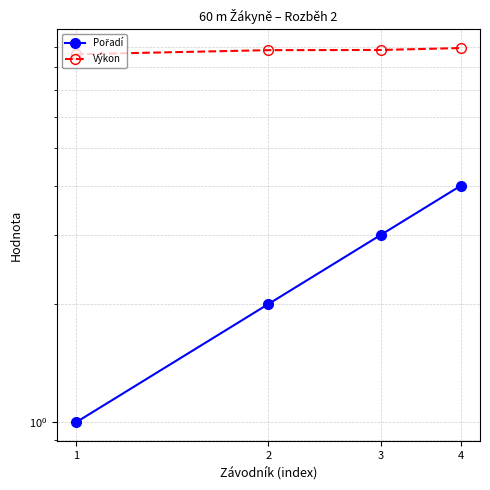

True or false: Výkon and Pořadí cross at least once.

False